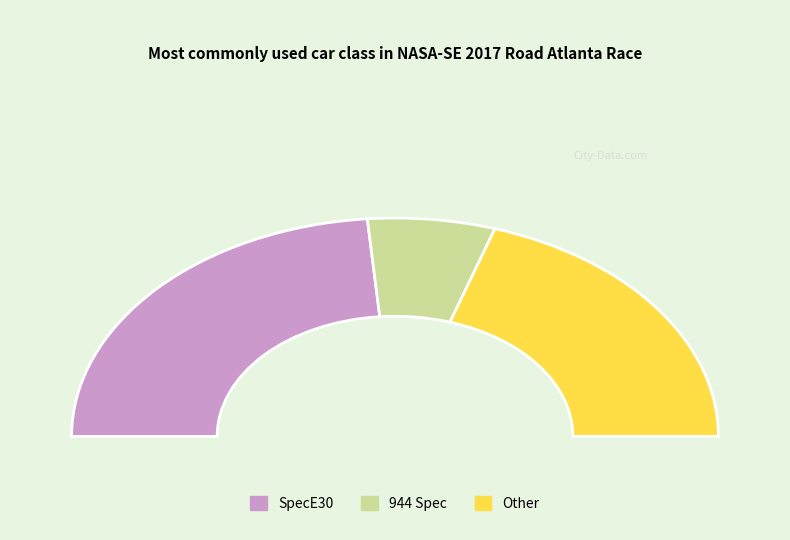

Which slice is the largest?

SpecE30